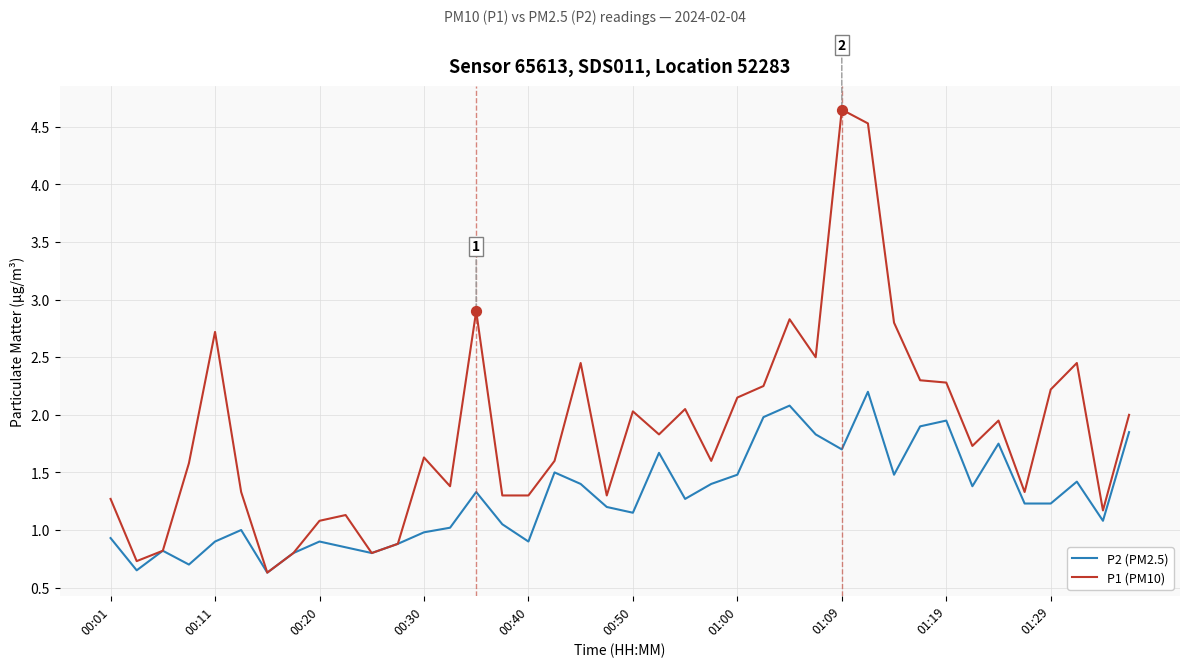

Which series has the largest total across all categories?

P1 (PM10)